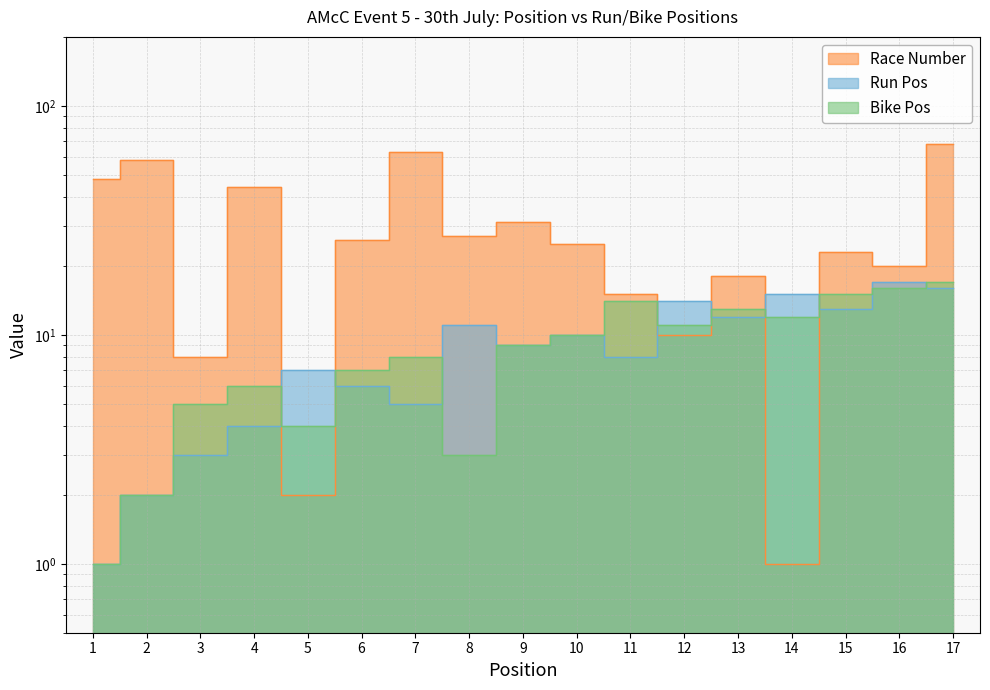

At which category does Run Pos reach its first local valley?

7